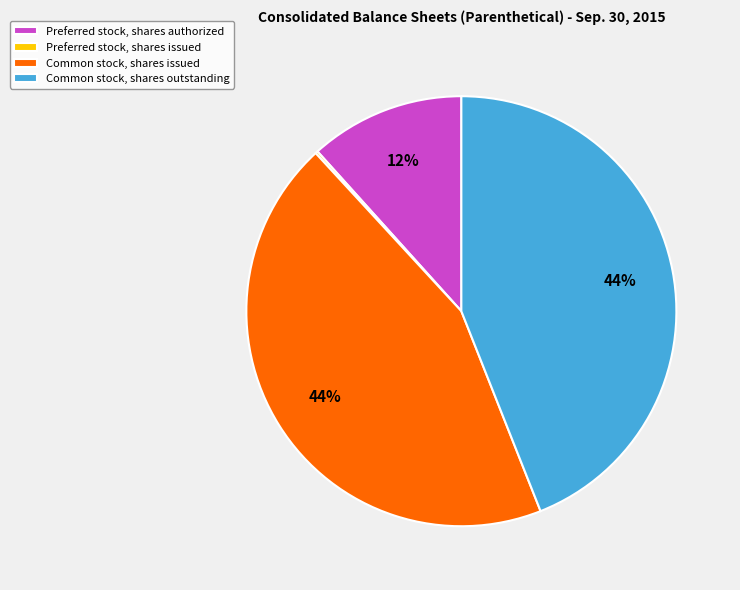

Do Preferred stock, shares authorized and Common stock, shares outstanding together represent more than half of the pie?

Yes